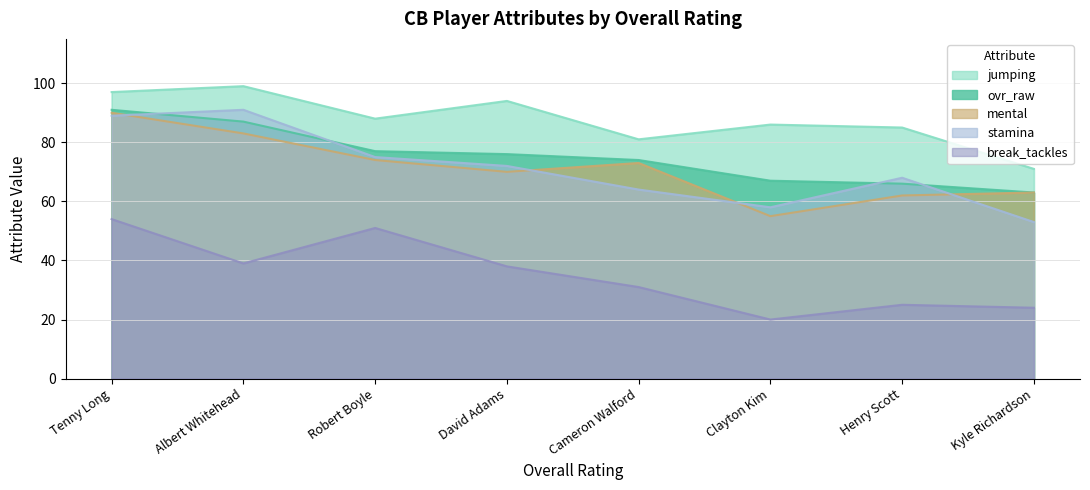

What is the total value across all series at Clayton Kim?

286